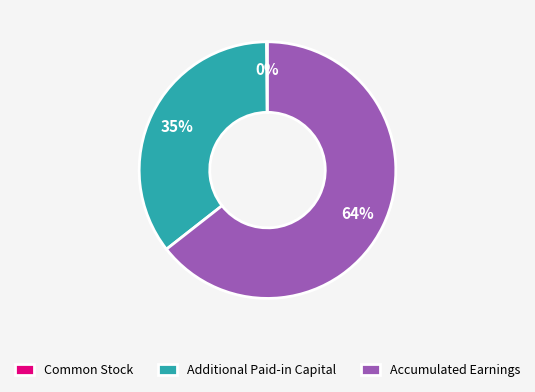

Do Additional Paid-in Capital and Accumulated Earnings together represent more than half of the pie?

Yes